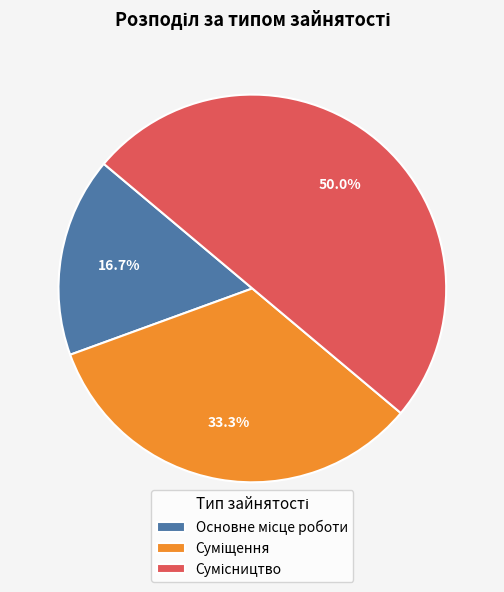

Between Суміщення and Основне місце роботи, which is larger?

Суміщення